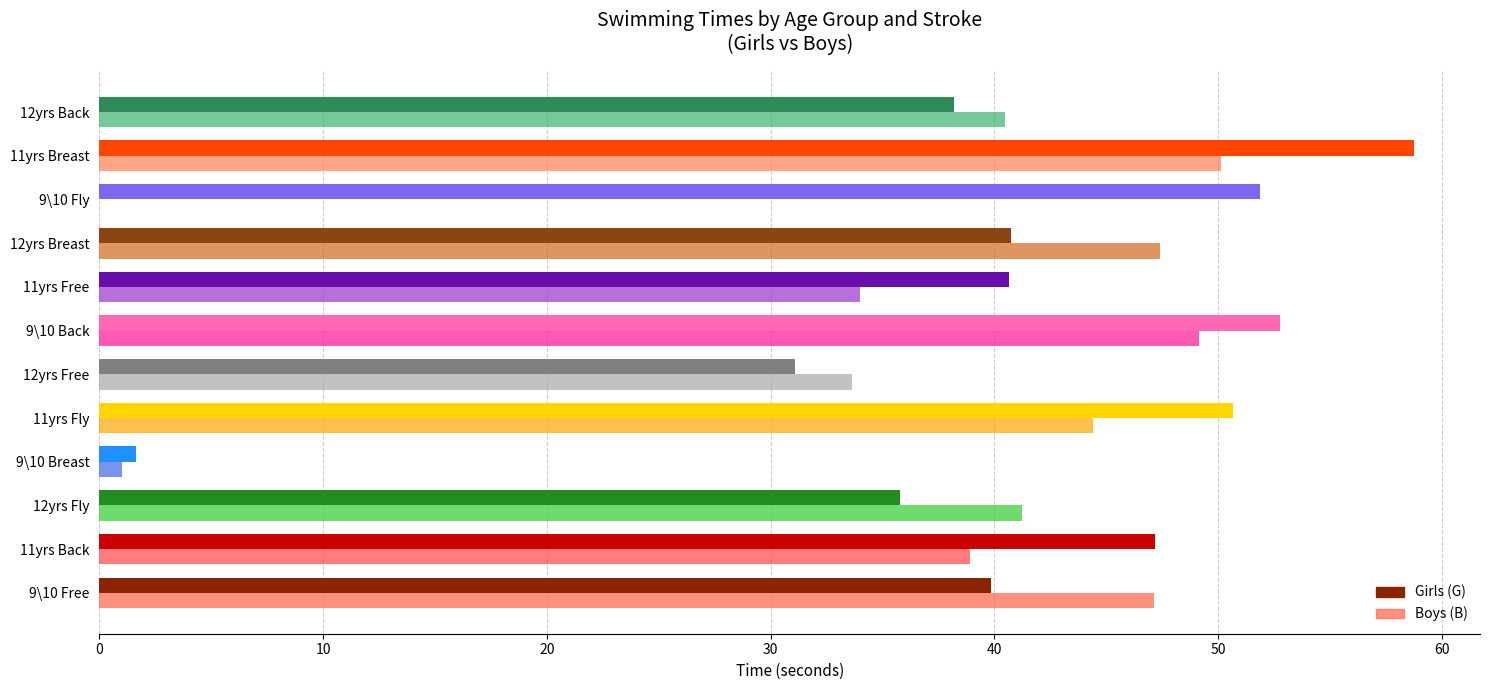

Which series changed the most between 9\10 Free and 11yrs Free?

Boys (B)